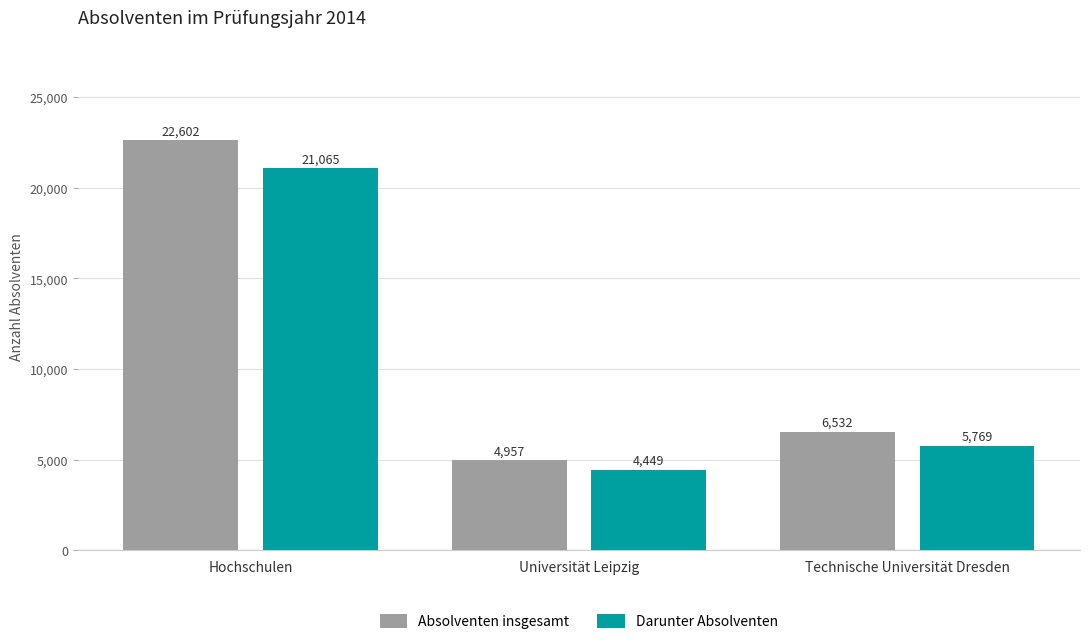

What is the greatest value displayed?

22602